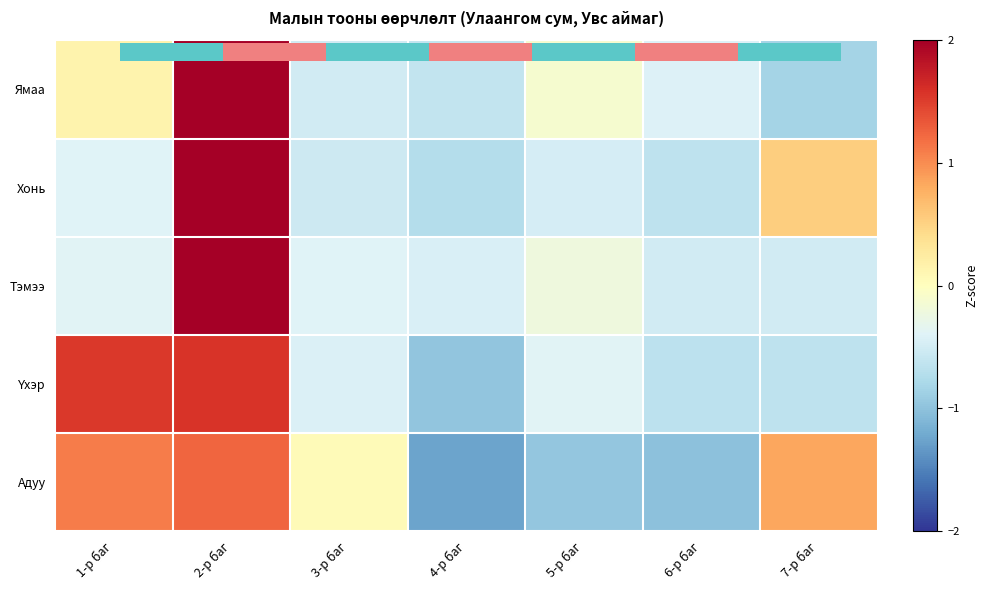

True or false: Тэмээ has a value of -0.4 at 3-р баг.

True